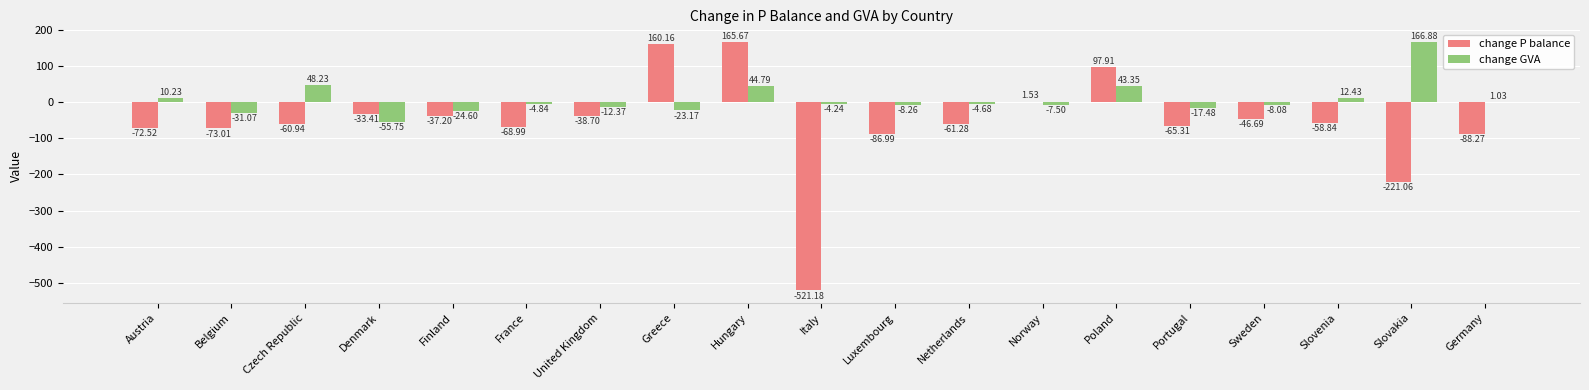

Which category has the highest value in the change GVA series?

Slovakia